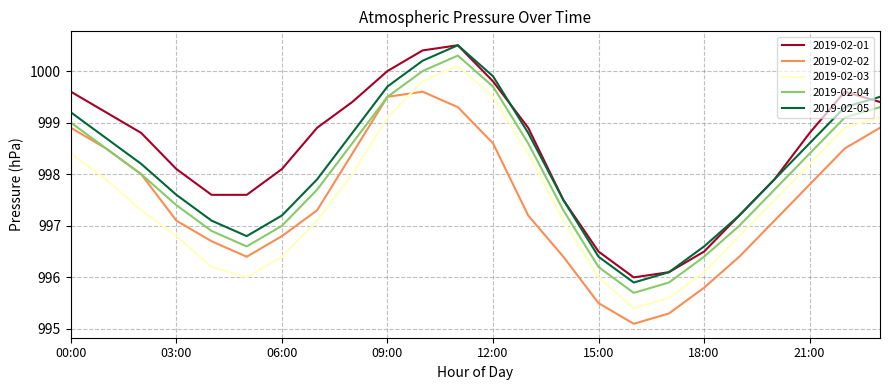

Which series has the largest total across all categories?

2019-02-01